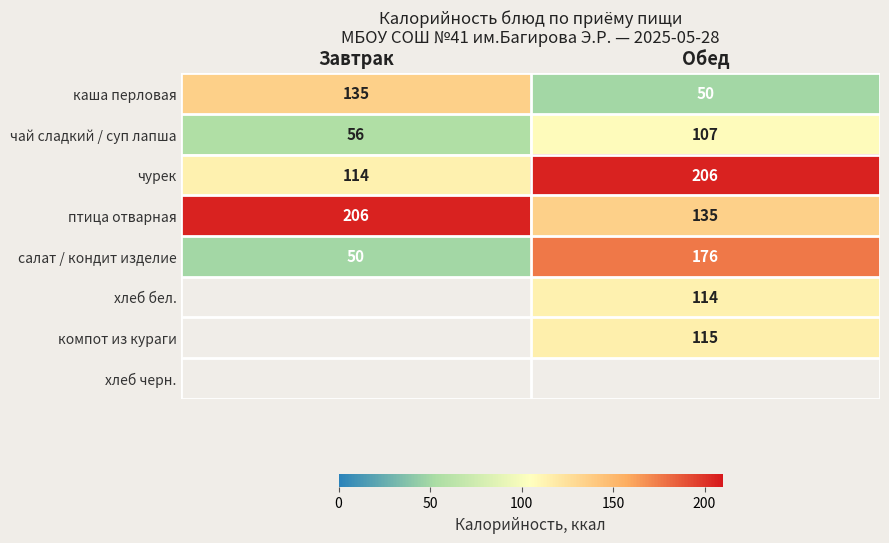

True or false: чай сладкий / суп лапша has a value of 24 at Обед.

False